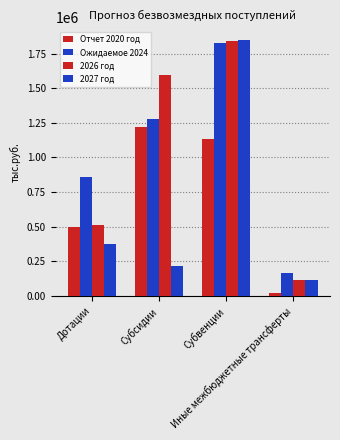

Which category has the lowest value in the Ожидаемое 2024 series?

Иные межбюджетные трансферты